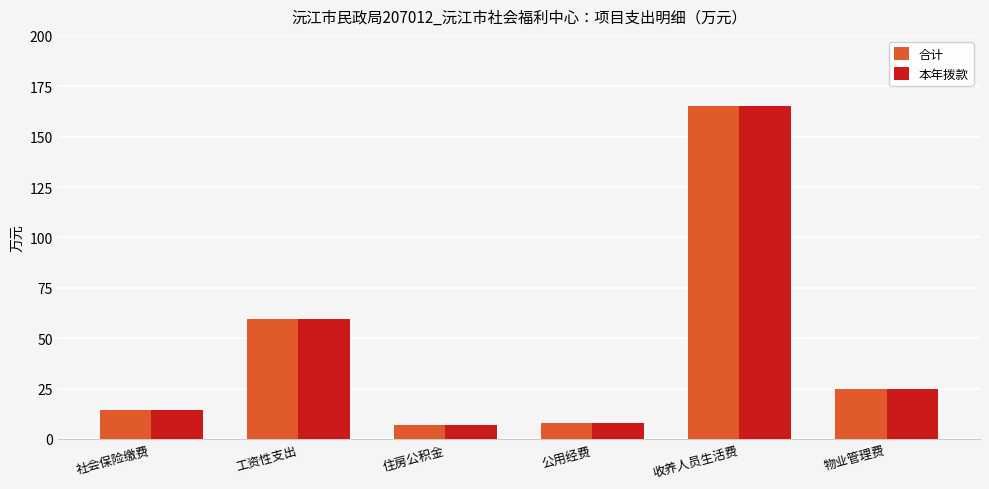

What is the minimum value shown in the chart?

7.2